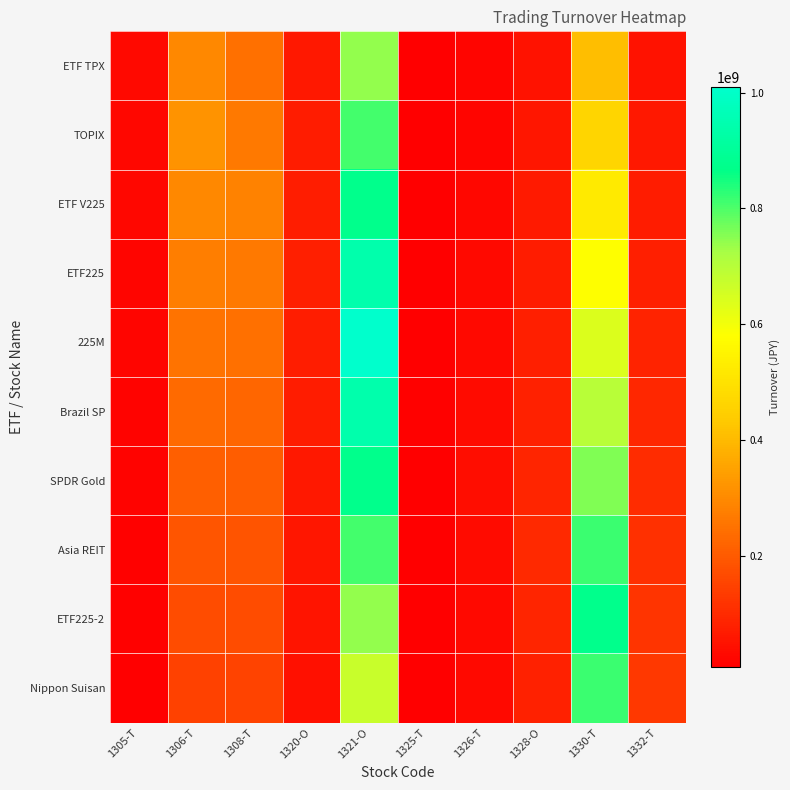

Which has a higher value, 1320-O or 1305-T?

1320-O